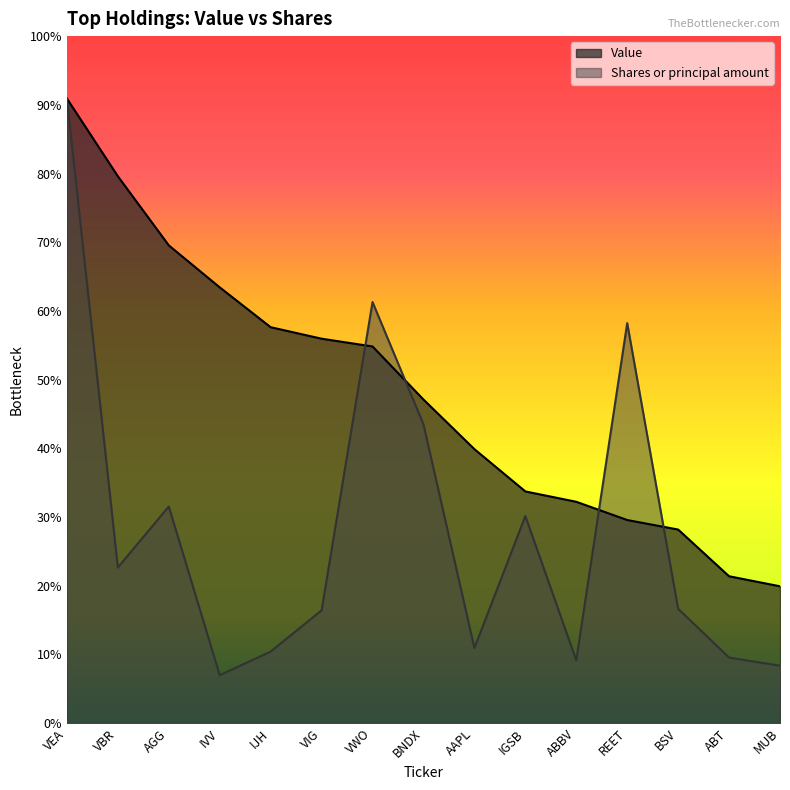

What position from the right is ABT?

2